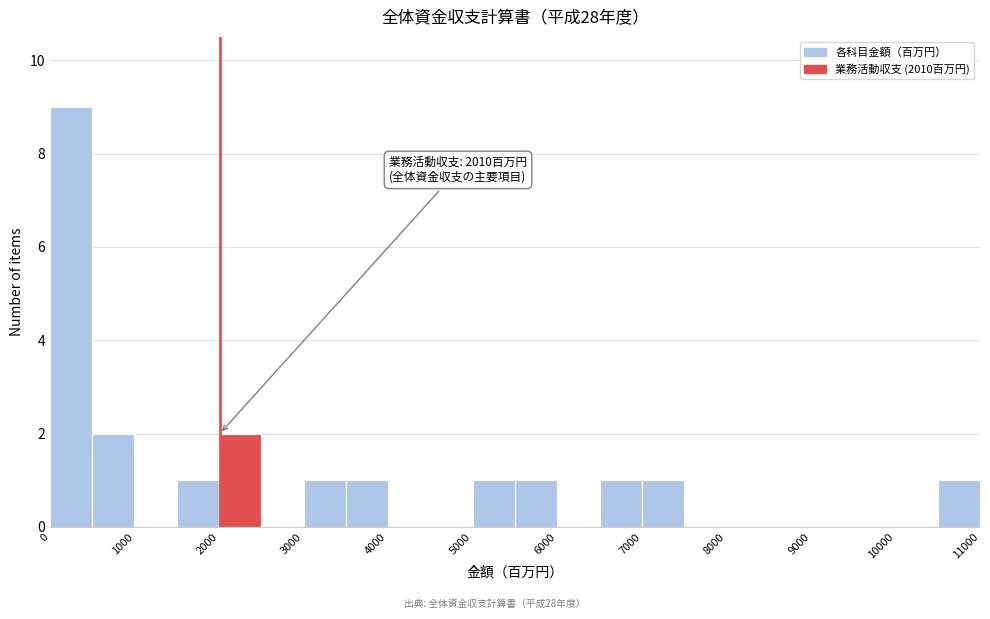

Over which range of the x-axis is the bar tallest?

0 to 500